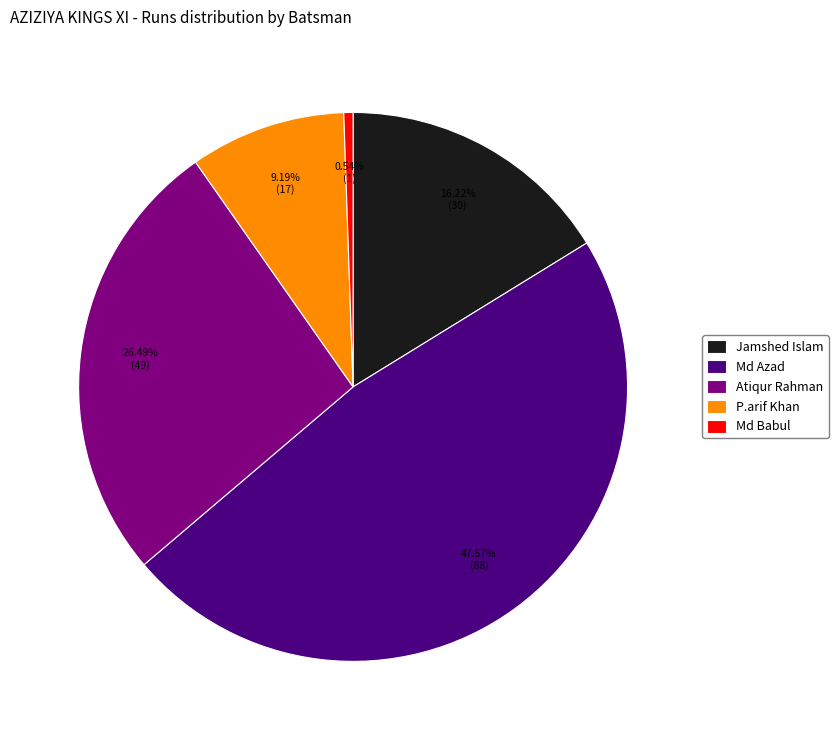

Combined, do P.arif Khan and Md Babul account for over 50%?

No